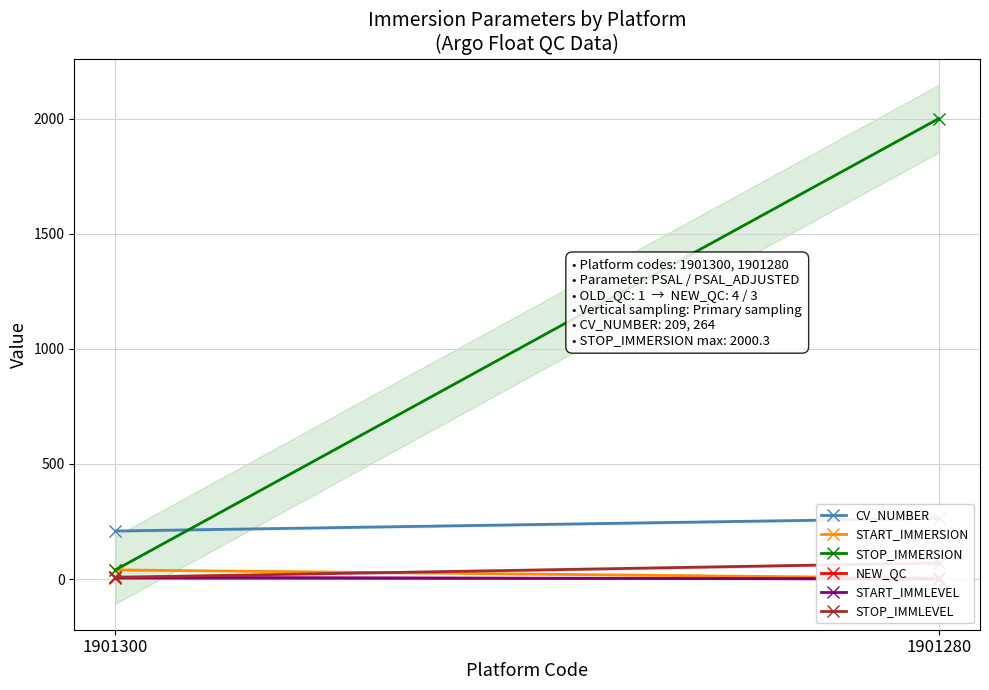

Is the value of STOP_IMMERSION at 1901300 greater than the value of STOP_IMMLEVEL at 1901300?

Yes